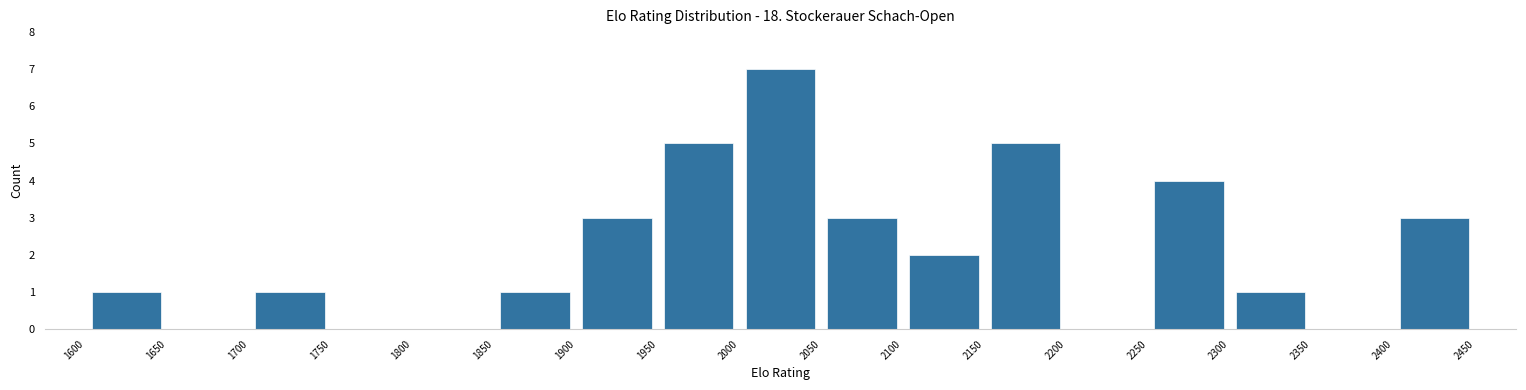

Over which range of the x-axis is the bar tallest?

2000 to 2050